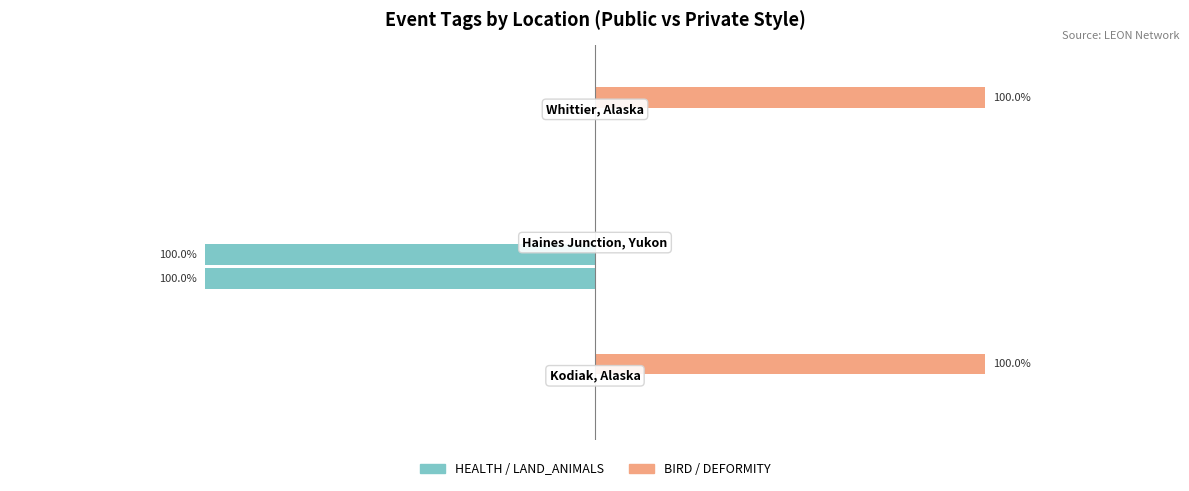

What is the spread (max minus min) of values at Whittier, Alaska?

1